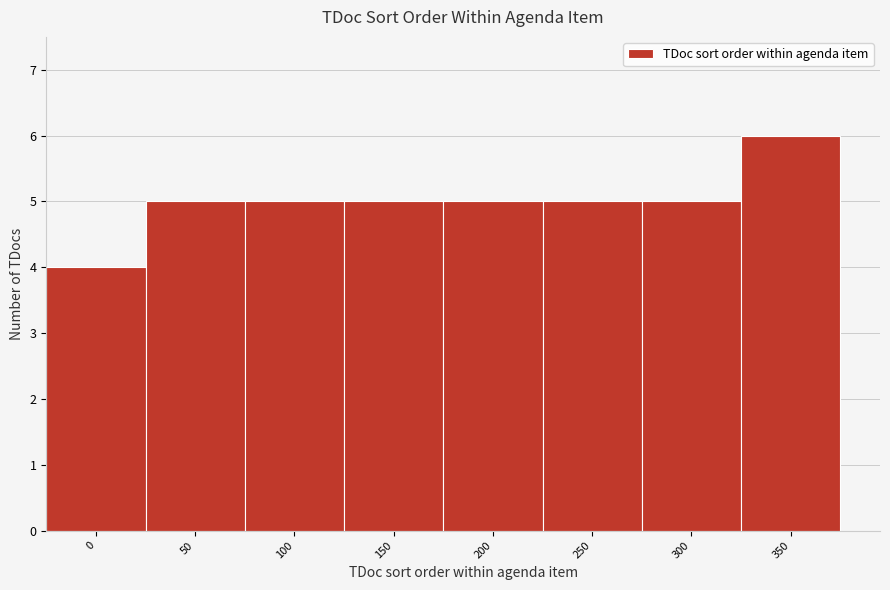

Reading left to right, list all the values displayed in this chart.

0=4	50=5	100=5	150=5	200=5	250=5	300=5	350=6